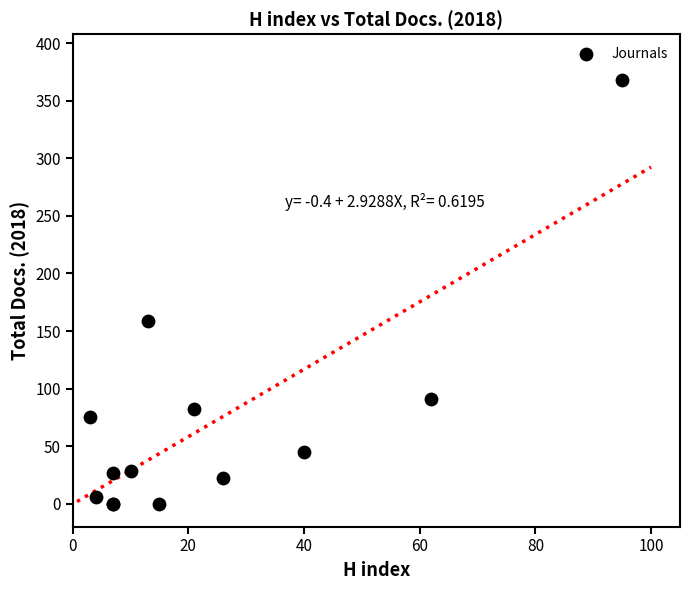

What Y value in the scatter plot is closest to 184?

159